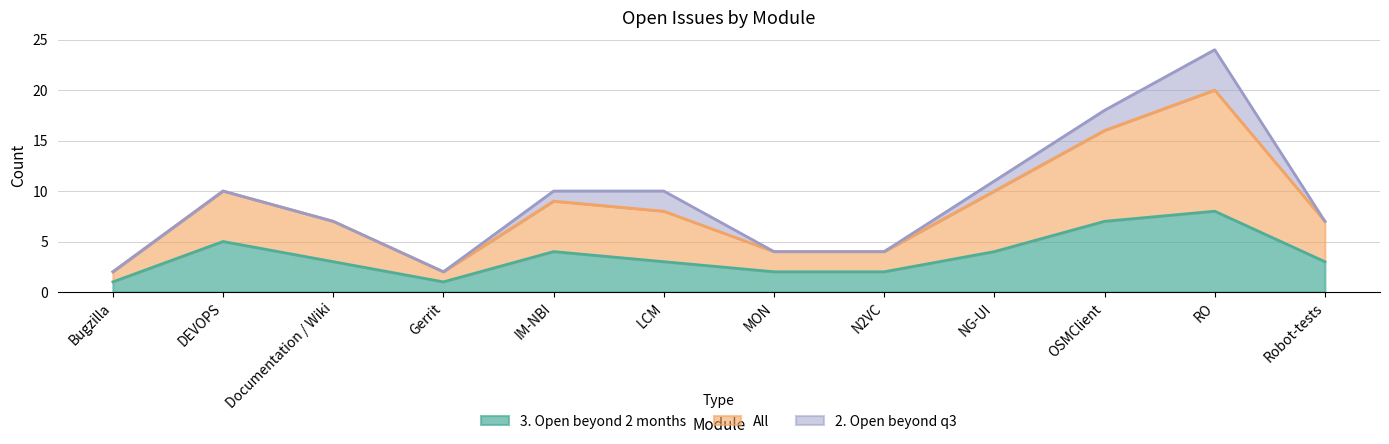

At which category does the chart reach its peak across all series?

RO